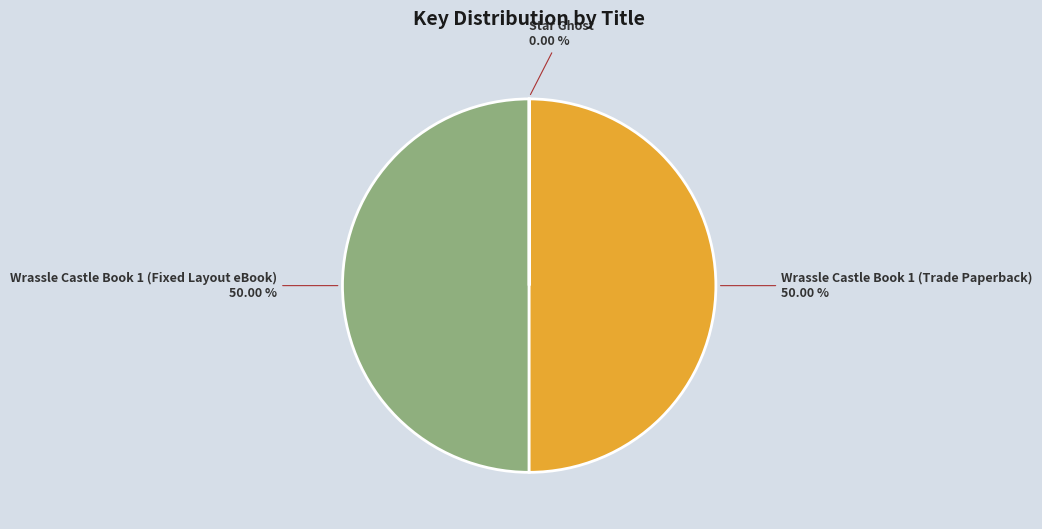

What is the ratio of the value at Wrassle Castle Book 1 (Trade Paperback) to the value at Wrassle Castle Book 1 (Fixed Layout eBook)?

1.0